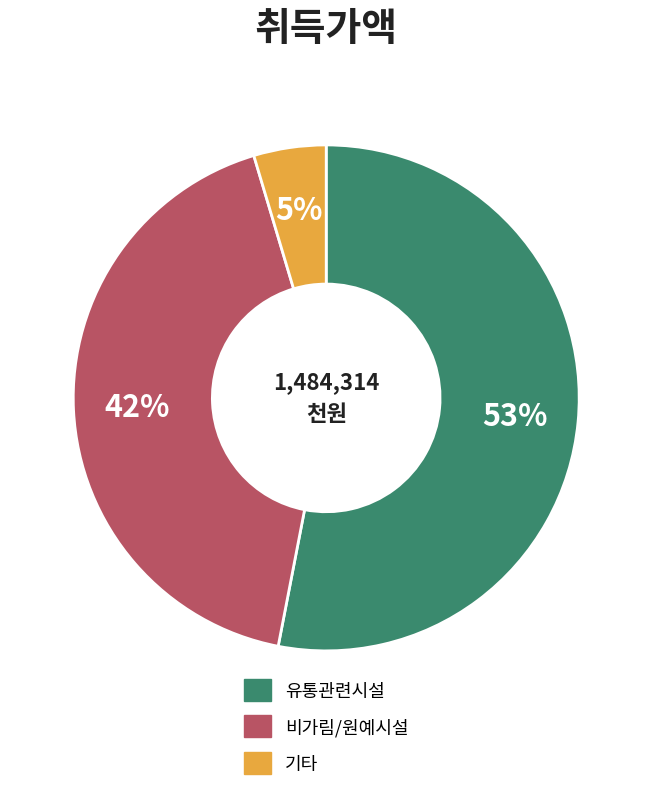

The 유통관련시설 slice represents 53% of the pie. True or false?

True